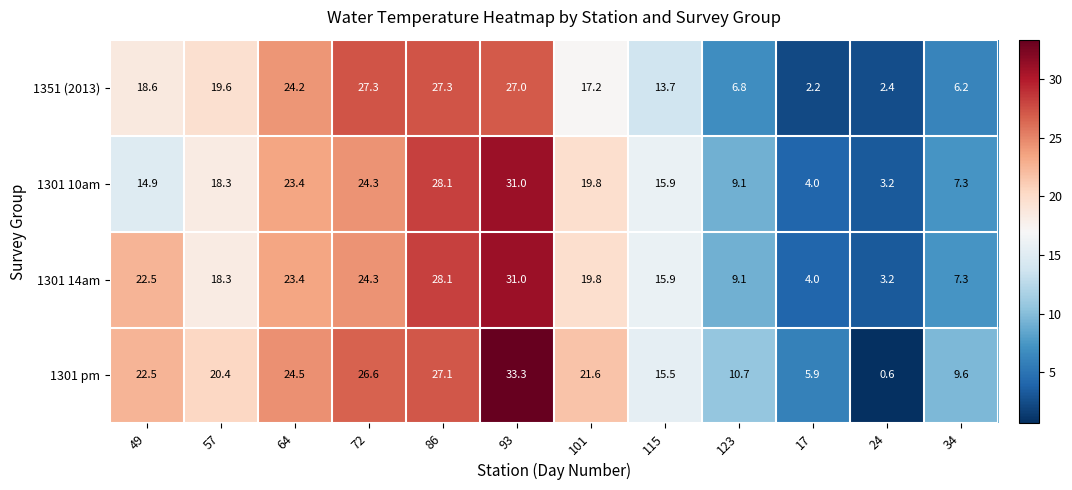

What is the difference between the highest and lowest values at 123?

3.9